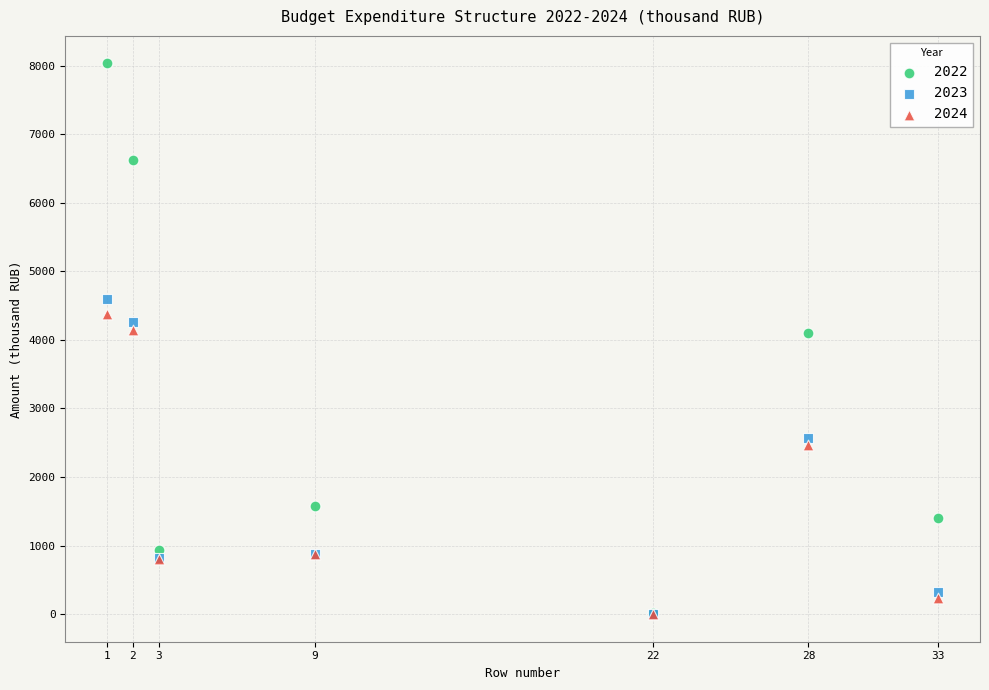

Which series contains the highest Y value?

2022